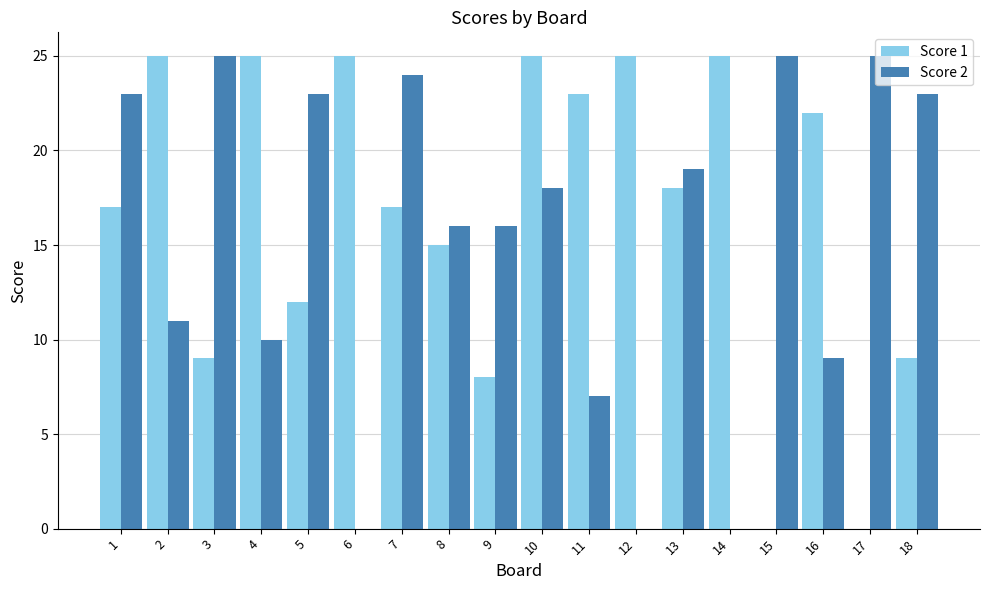

Reading left to right, list all the values displayed in this chart.

Score 1: 17	25	9	25	12	25	17	15	8	25	23	25	18	25	0	22	0	9
Score 2: 23	11	25	10	23	0	24	16	16	18	7	0	19	0	25	9	25	23